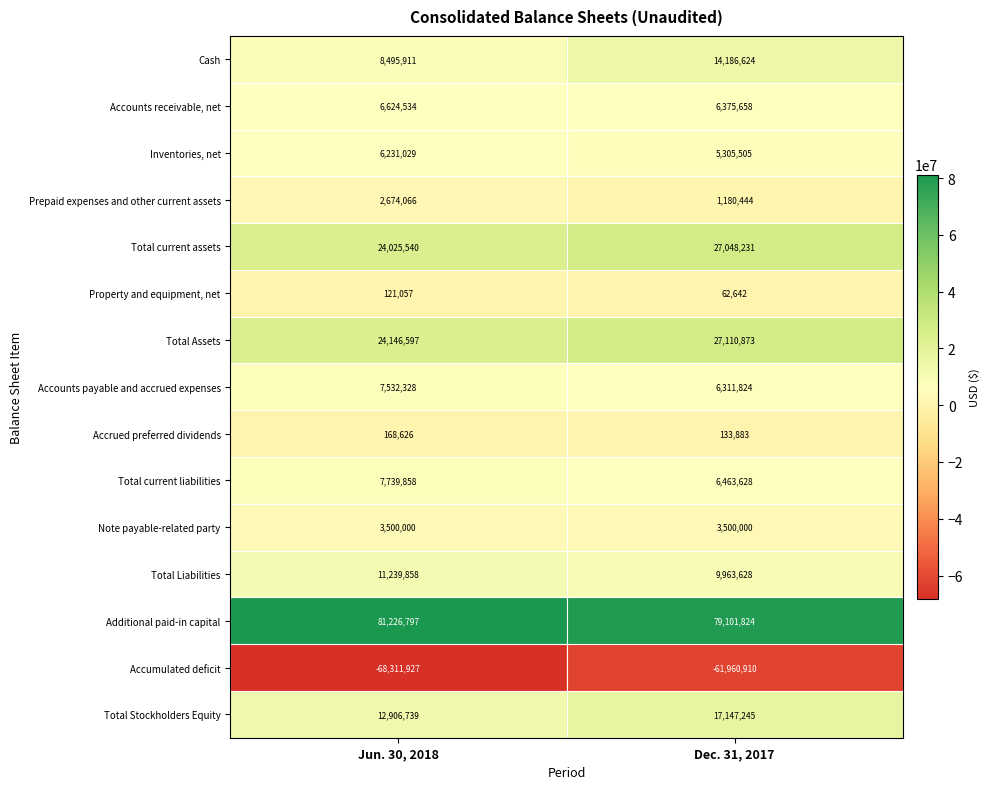

Rank the series at Dec. 31, 2017 from lowest to highest value.

Accumulated deficit, Property and equipment, net, Accrued preferred dividends, Prepaid expenses and other current assets, Note payable-related party, Inventories, net, Accounts payable and accrued expenses, Accounts receivable, net, Total current liabilities, Total Liabilities, Cash, Total Stockholders Equity, Total current assets, Total Assets, Additional paid-in capital